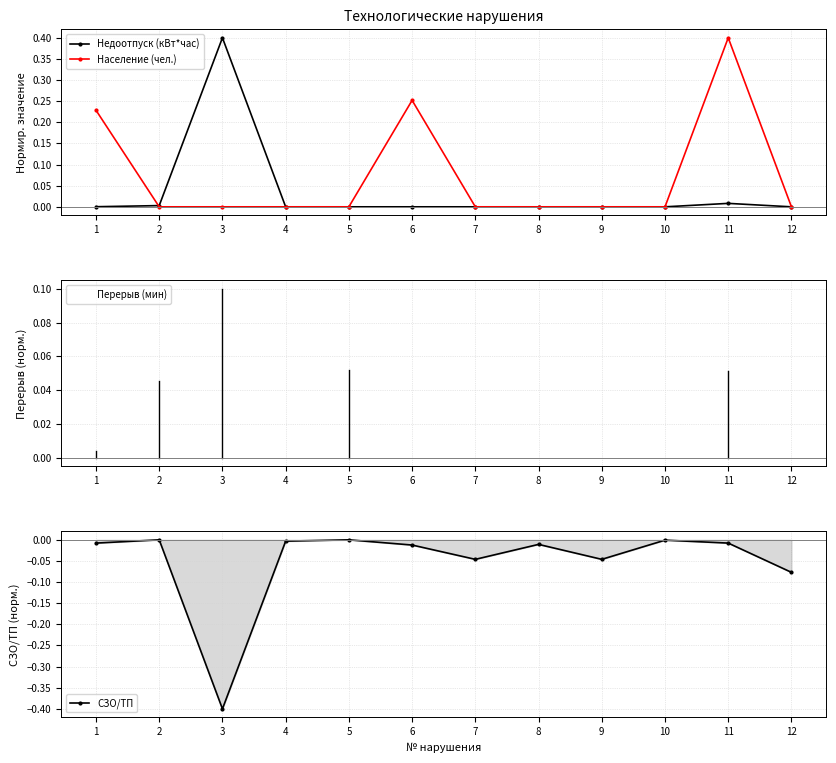

How many intersections are there between Население (чел.) and Перерыв (мин)?

2